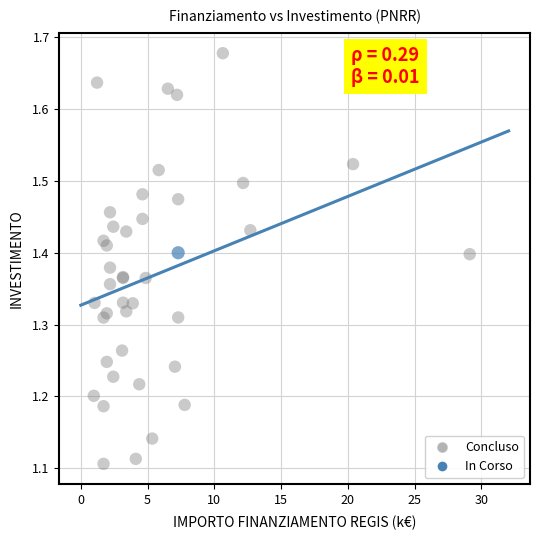

What are all the series names shown in the legend?

Concluso, In Corso